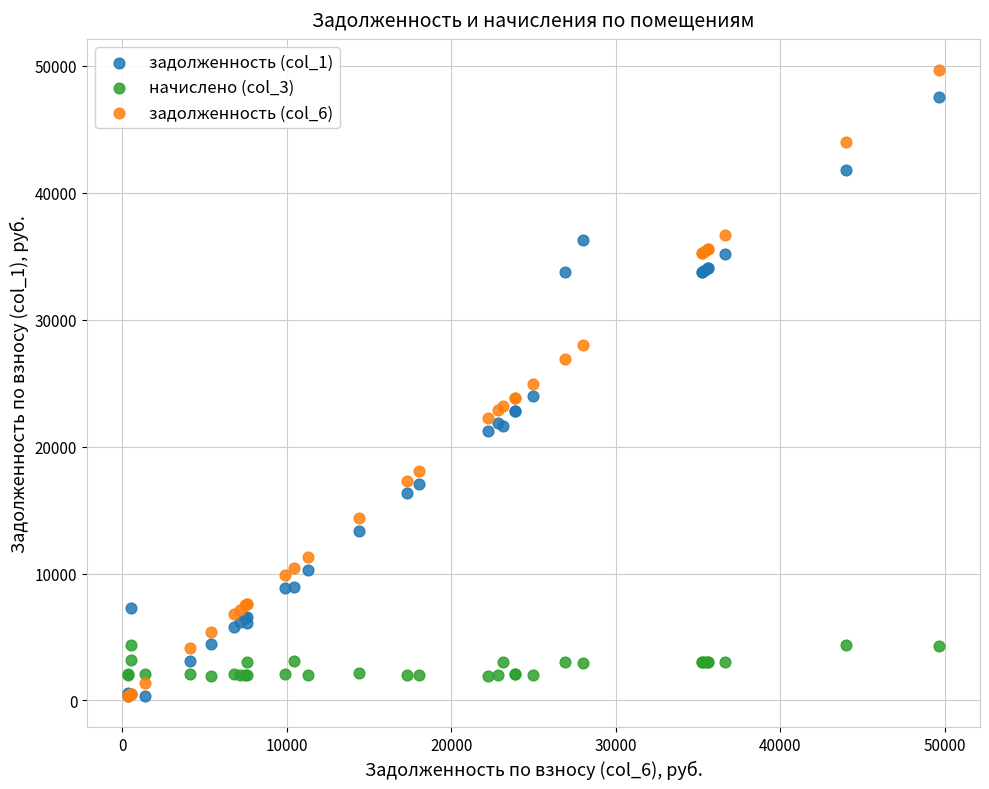

What are all the series names shown in the legend?

задолженность (col_1), начислено (col_3), задолженность (col_6)